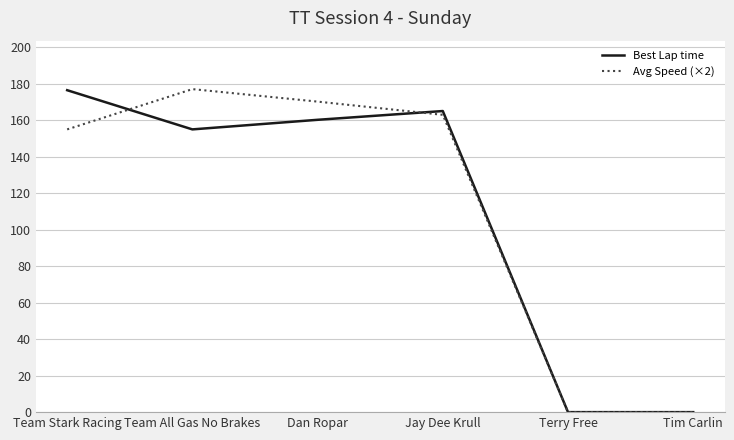

Where is the first local maximum for Best Lap time?

Jay Dee Krull